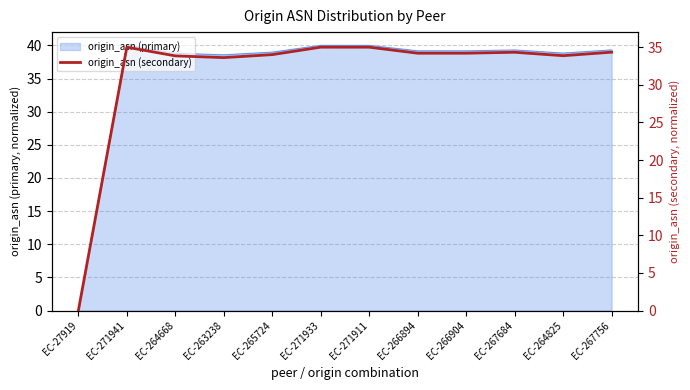

Which has a higher value, EC-267756 or EC-266904?

EC-267756